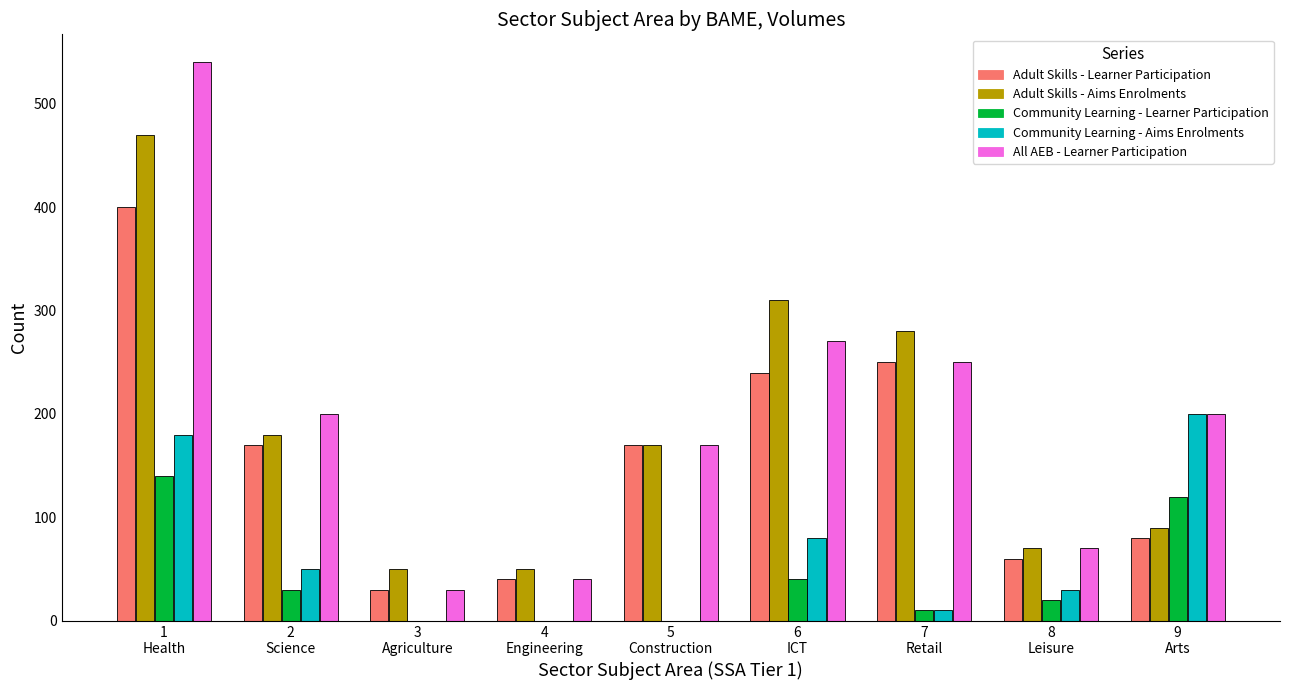

Reading left to right, list all the values displayed in this chart.

Adult Skills - Learner Participation: 400	170	30	40	170	240	250	60	80
Adult Skills - Aims Enrolments: 470	180	50	50	170	310	280	70	90
Community Learning - Learner Participation: 140	30	0	0	0	40	10	20	120
Community Learning - Aims Enrolments: 180	50	0	0	0	80	10	30	200
All AEB - Learner Participation: 540	200	30	40	170	270	250	70	200